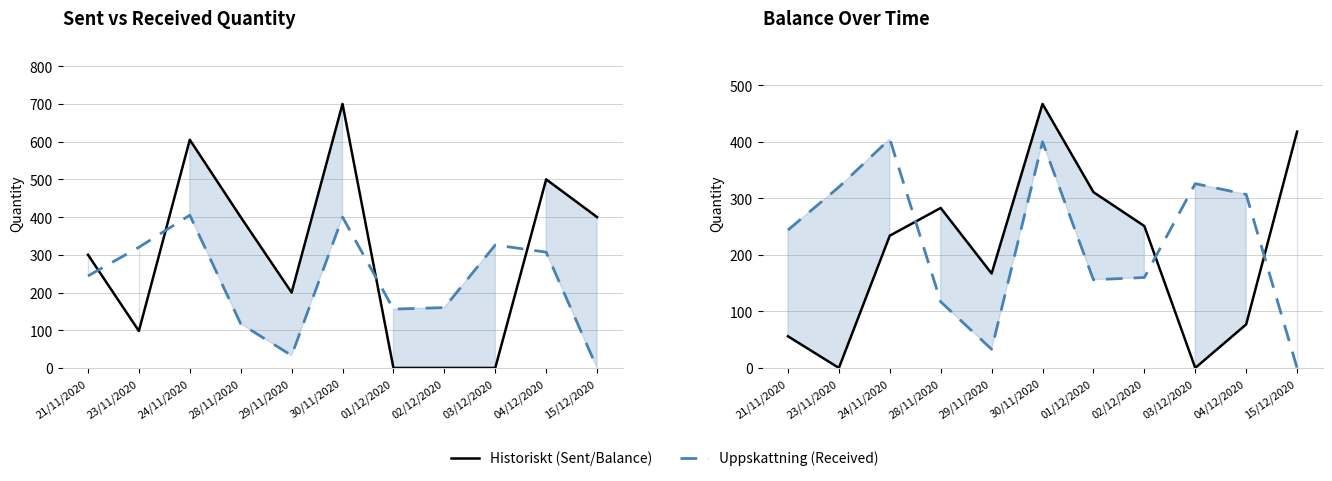

What is the sum of the Received Qty values at 28/11/2020 and 02/12/2020?

277